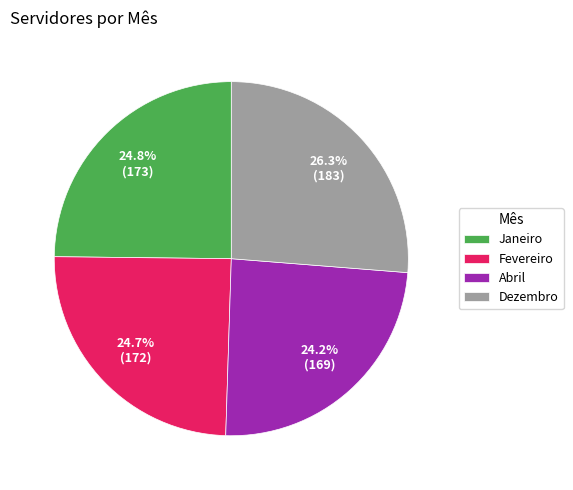

Combined, what portion of the pie is Abril and Dezembro?

50.5%